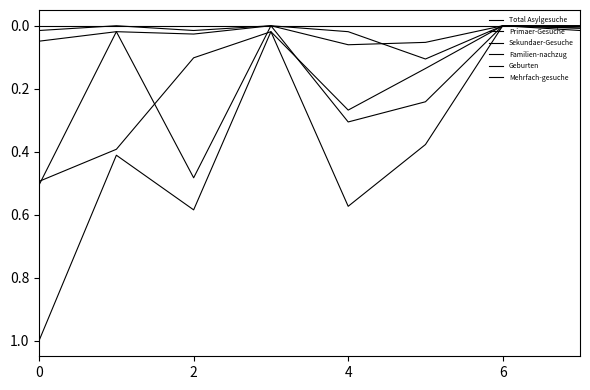

Is this an area chart (filled region under the line)?

No